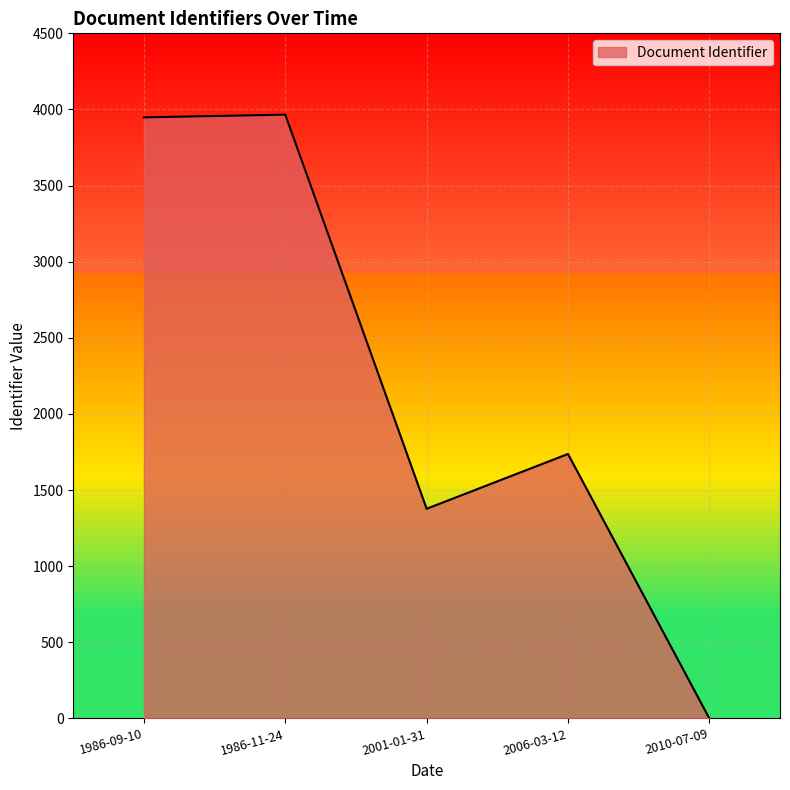

True or false: the data shows 1377 at 2001-01-31.

True